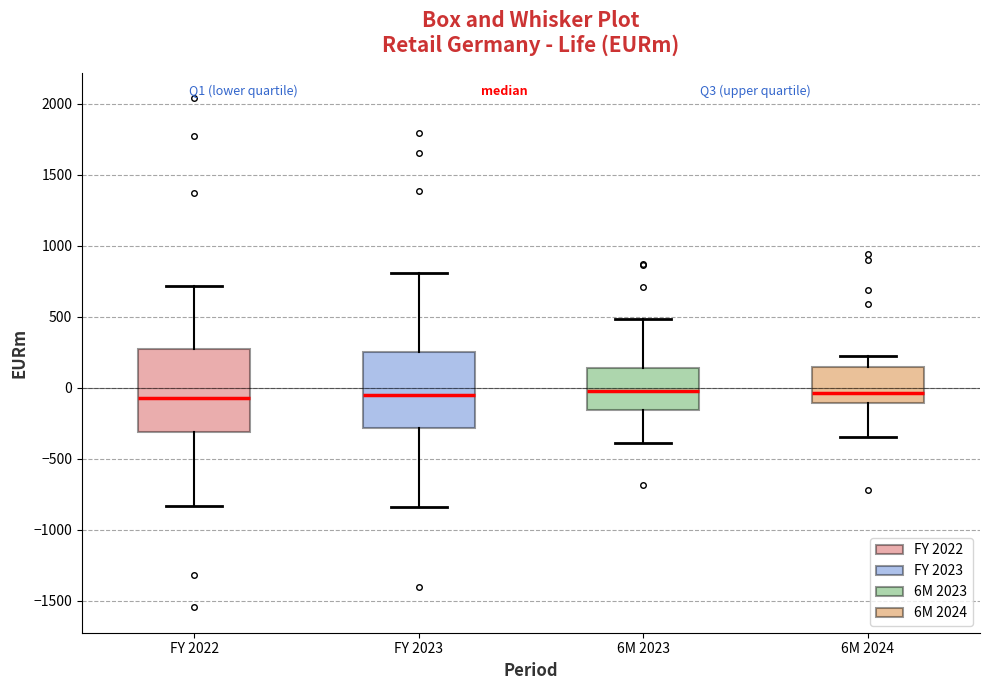

Reading left to right, read every box against the y-axis: the position of its median line, the range the box covers, and the ends of its whiskers. The values are not printed on the chart, so give them approximately, as read against the axis.

FY 2022: median -50, box -300 to 250, whiskers -850 to 700
FY 2023: median -50, box -300 to 250, whiskers -850 to 800
6M 2023: median 0, box -150 to 150, whiskers -400 to 500
6M 2024: median -50, box -100 to 150, whiskers -350 to 200